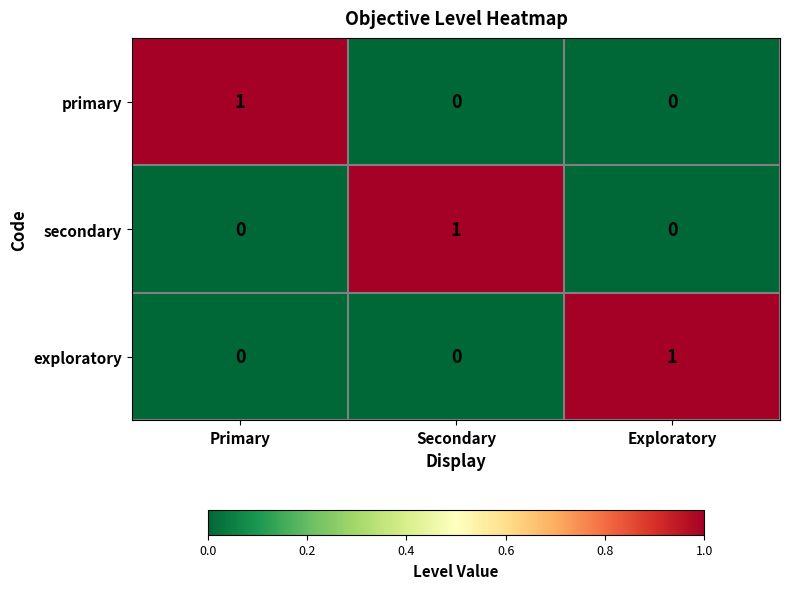

At how many categories does at least one series exceed 0?

3